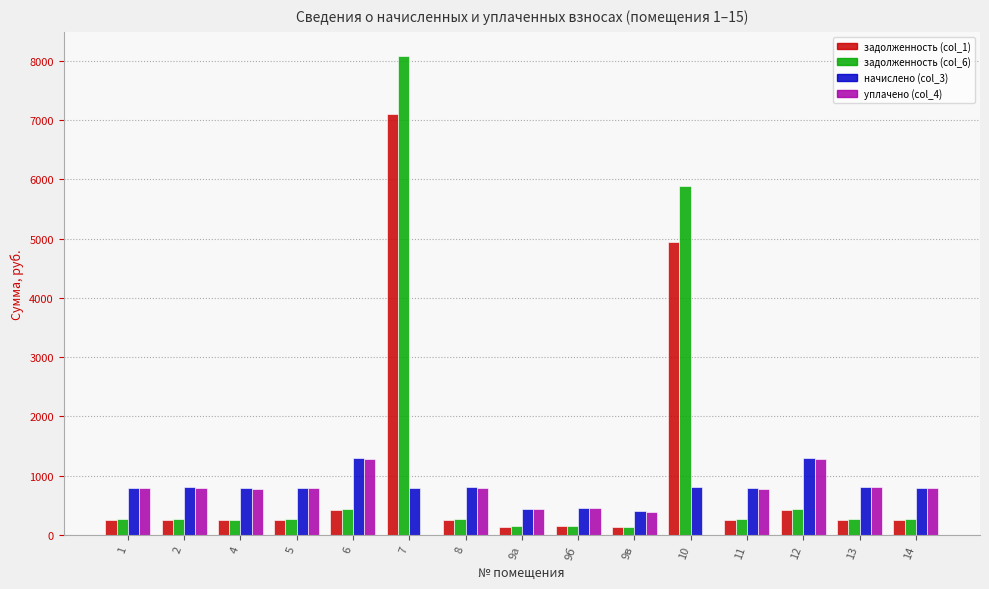

How many series are shown in this chart?

4